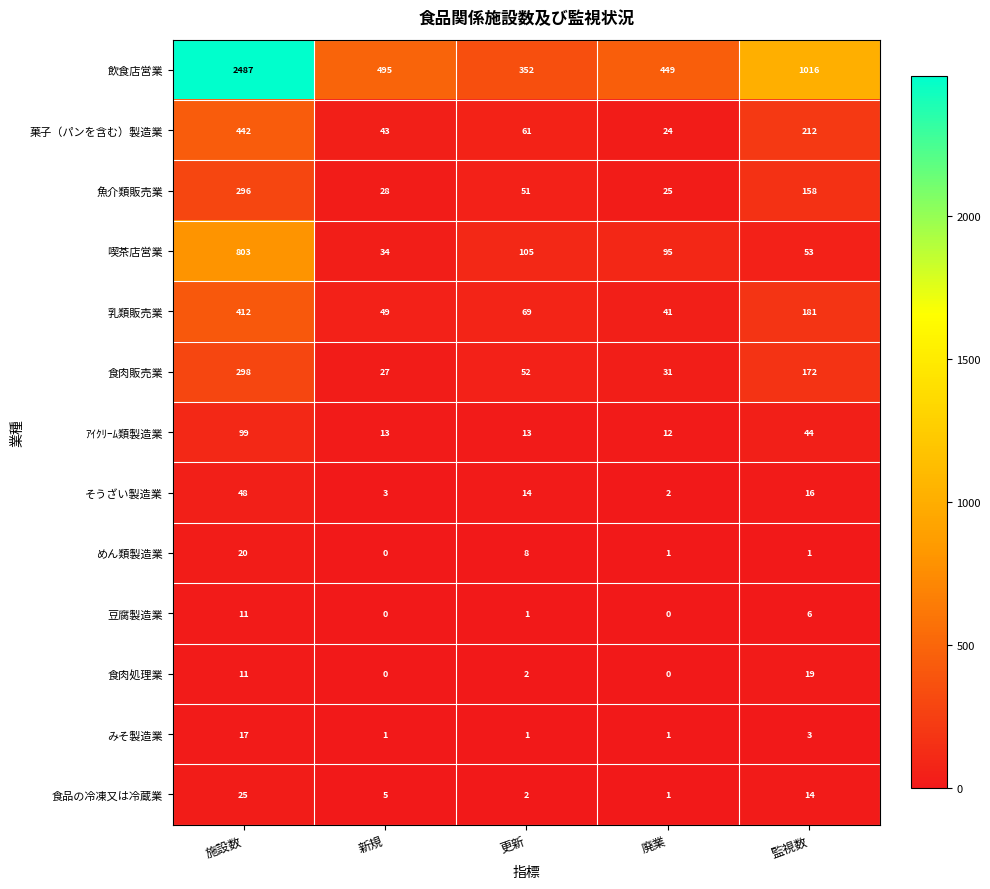

Which series has the largest total across all categories?

飲食店営業